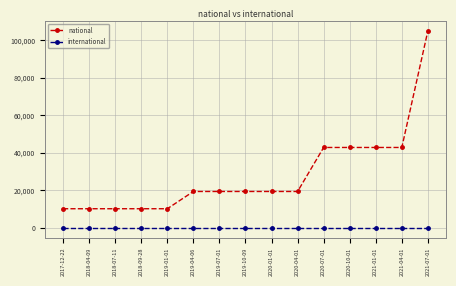

Reading right to left, transcribe all the data shown in this chart.

national: 105120	42890	42890	42890	42890	19394	19394	19394	19394	19394	10184	10184	10184	10184	10184
international: 0	0	0	0	0	0	0	0	0	0	0	0	0	0	0